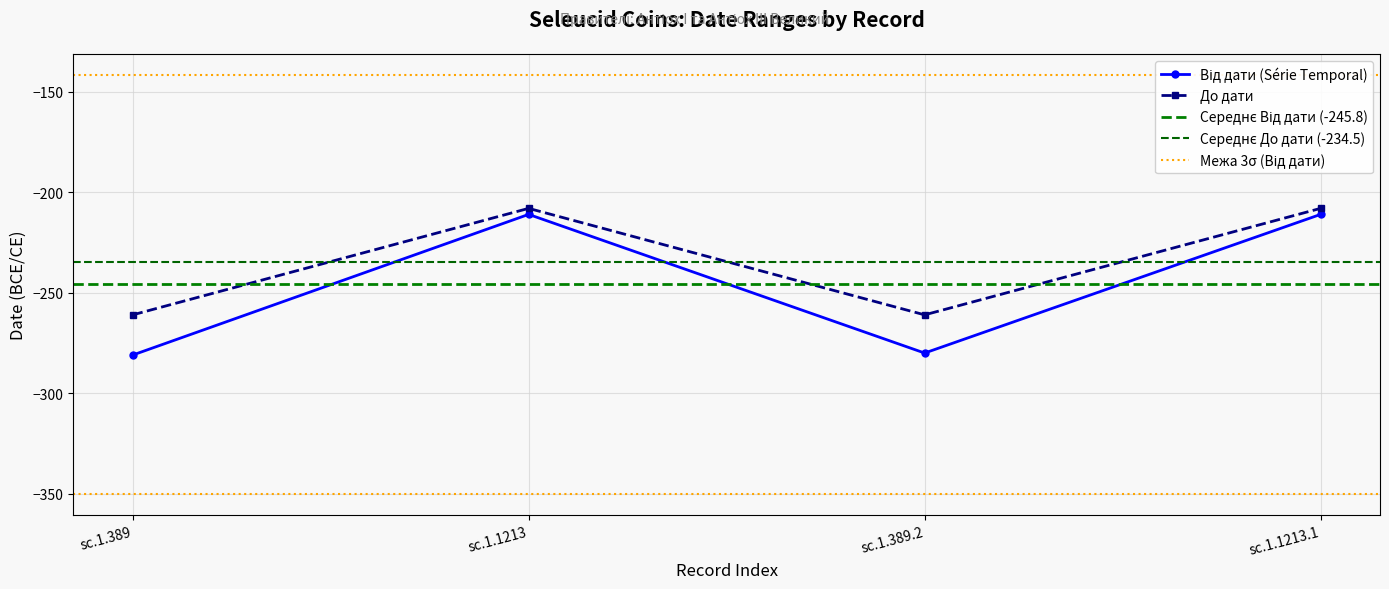

What is the label of the 4th point from the right?

sc.1.389